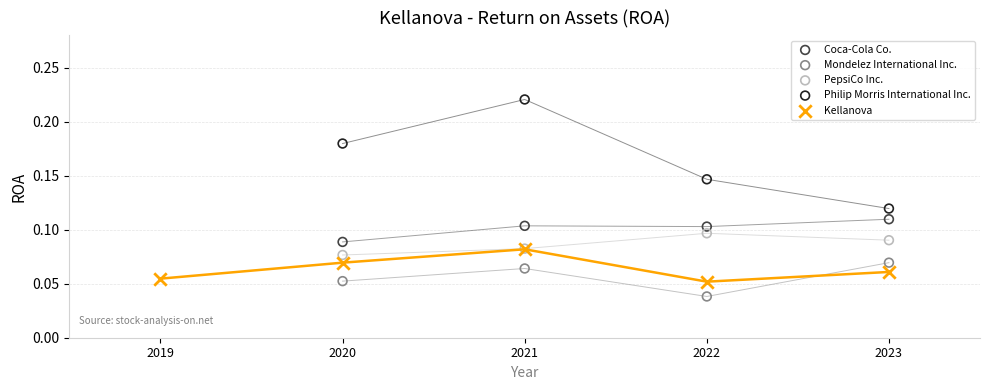

Which series contains the lowest Y value?

Mondelez International Inc.